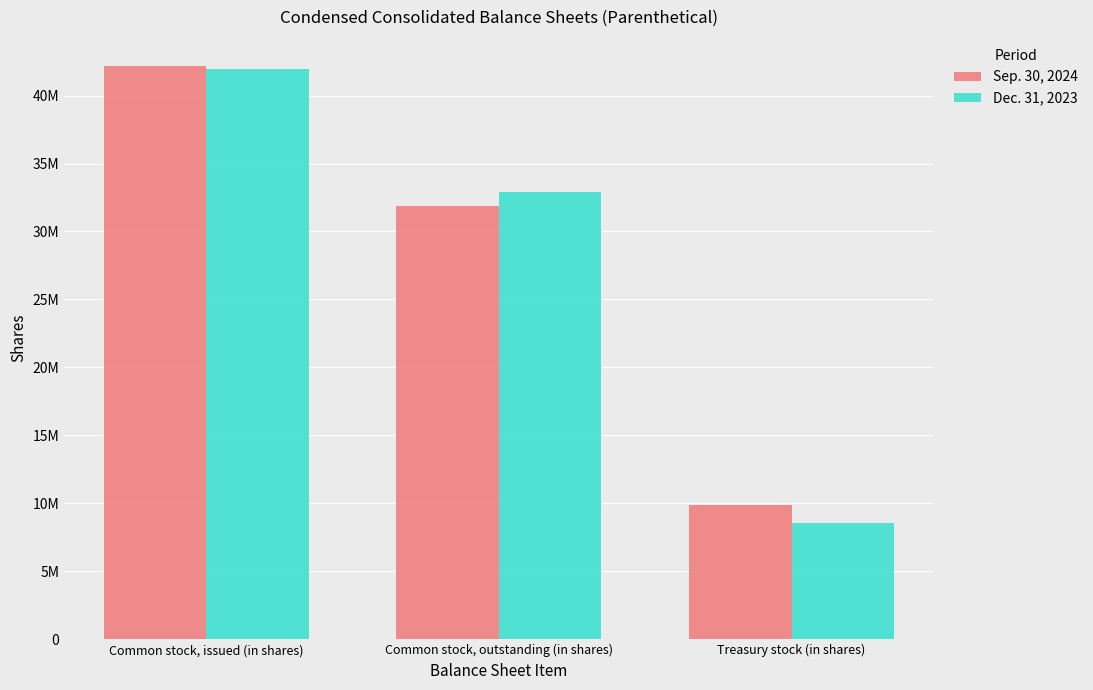

Is the value of Sep. 30, 2024 at Common stock, issued (in shares) greater than the value of Dec. 31, 2023 at Treasury stock (in shares)?

Yes